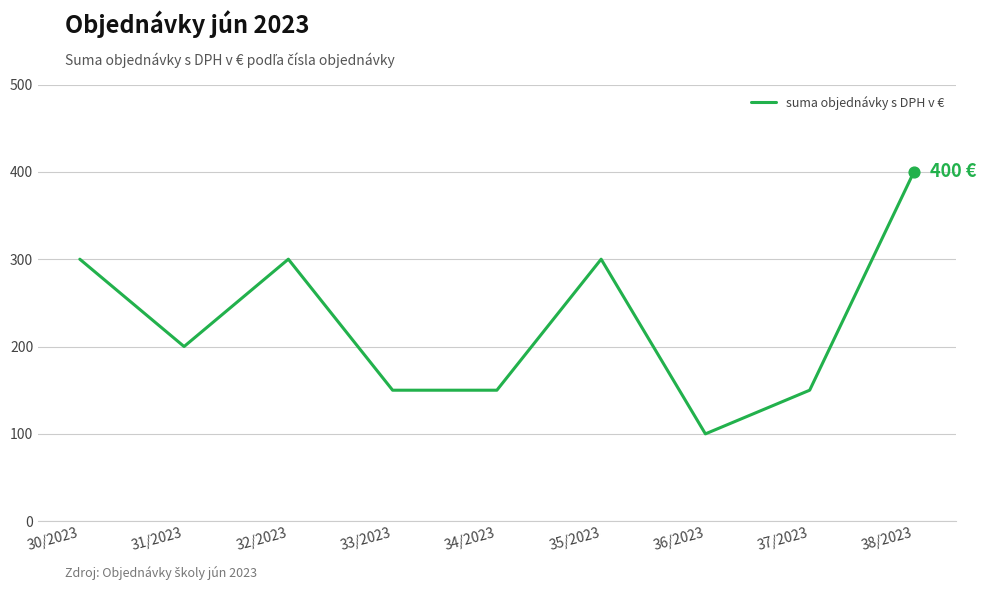

What is the ratio of the value at 31/2023 to the value at 37/2023?

1.3